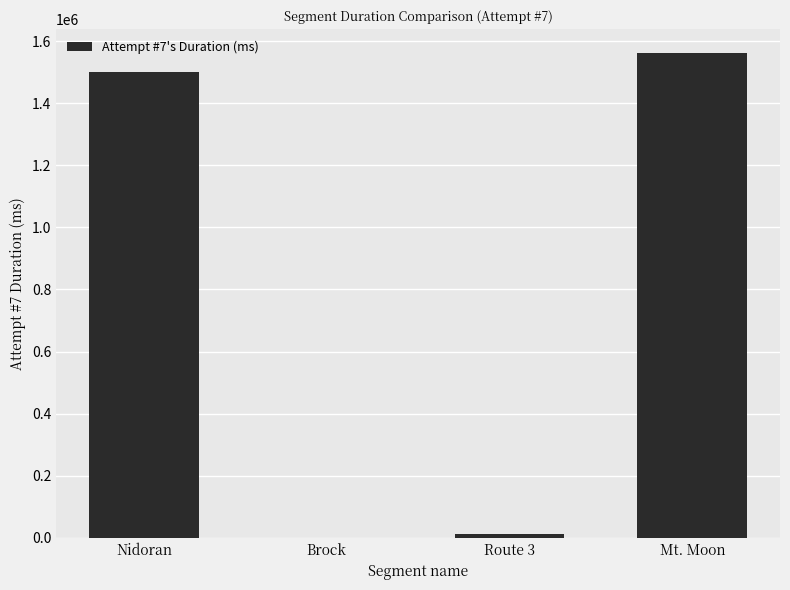

What is the sum of all values?

3072587